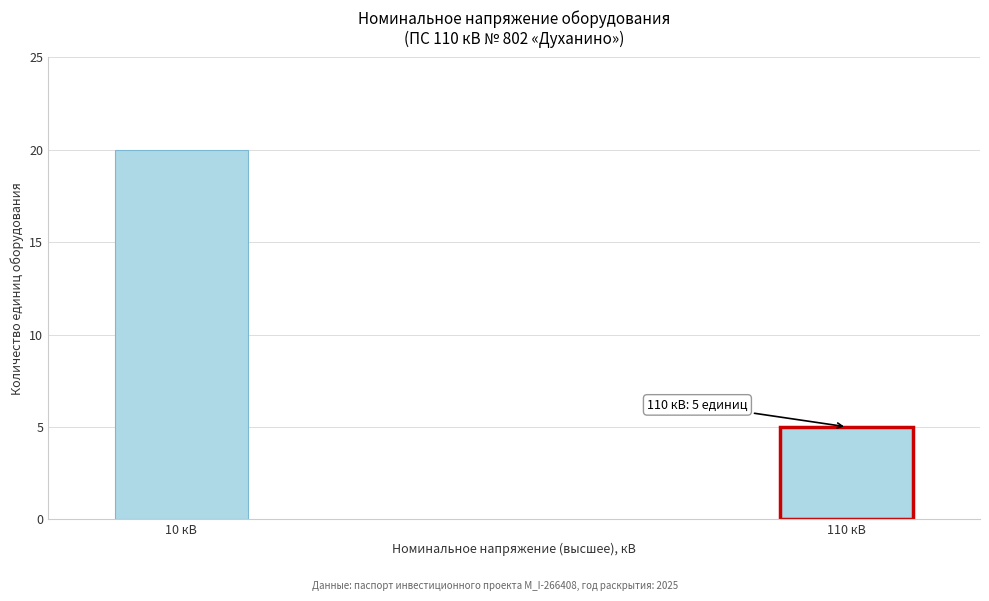

Reading left to right, transcribe all the data shown in this chart.

20	5